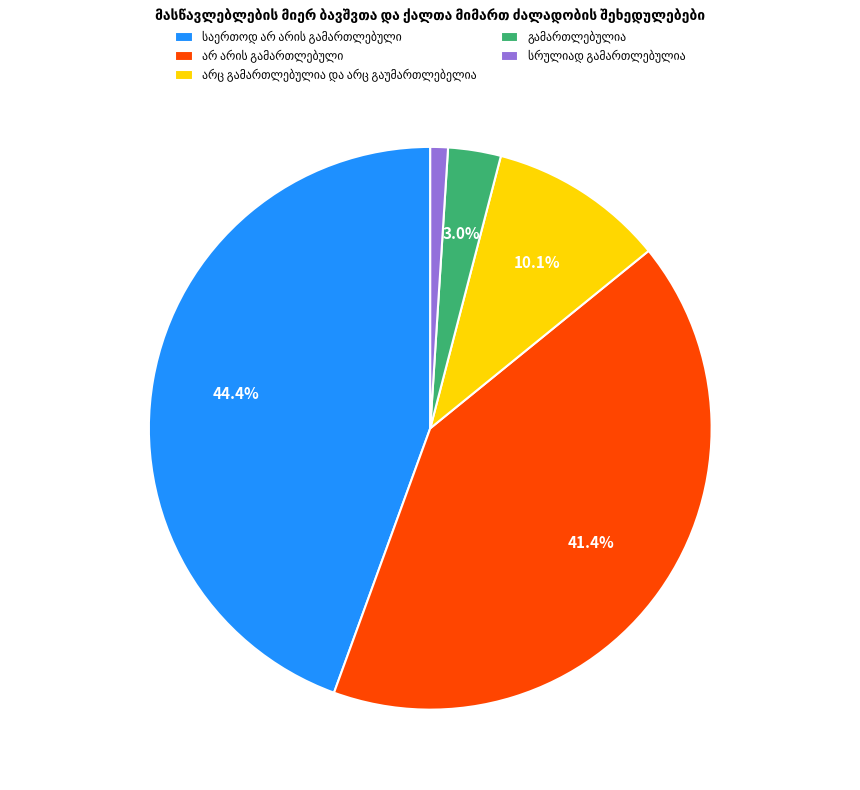

Is there a majority slice in this chart?

No